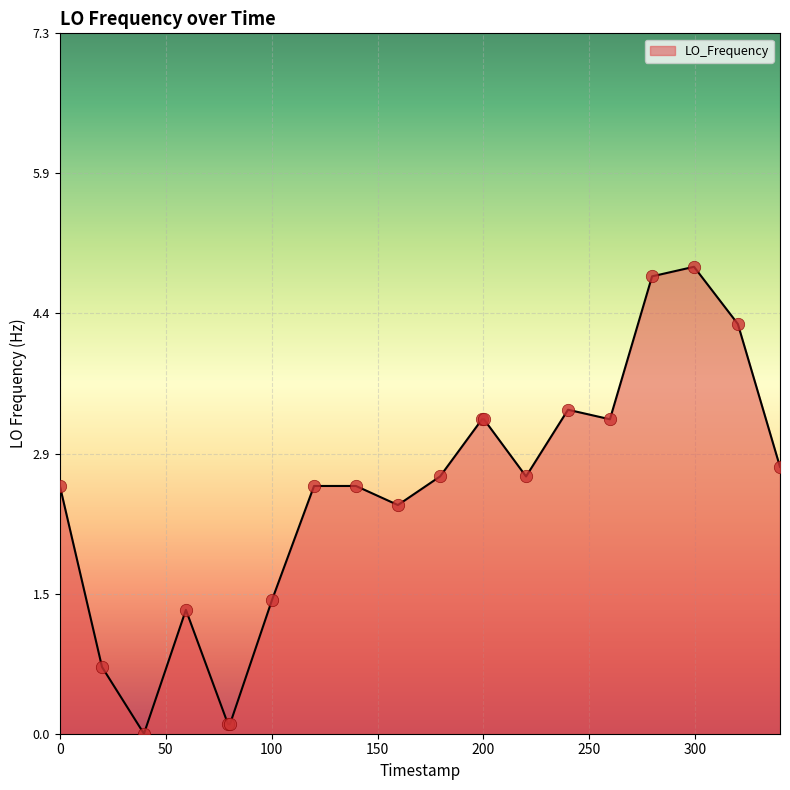

What is the greatest value displayed?

4.9